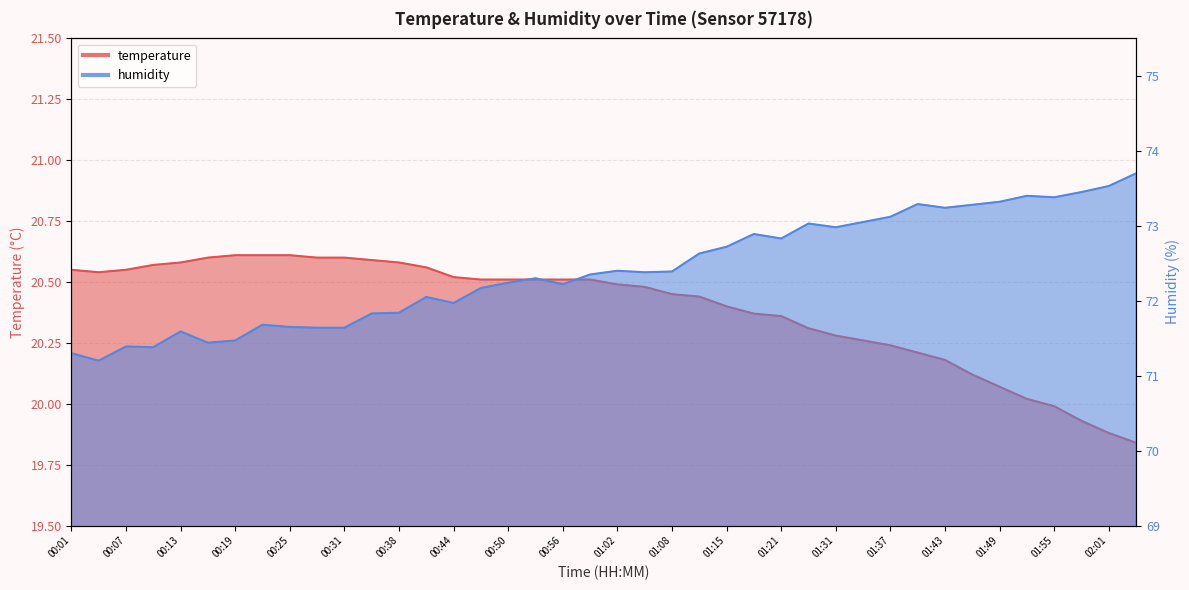

True or false: temperature and humidity cross at least once.

False